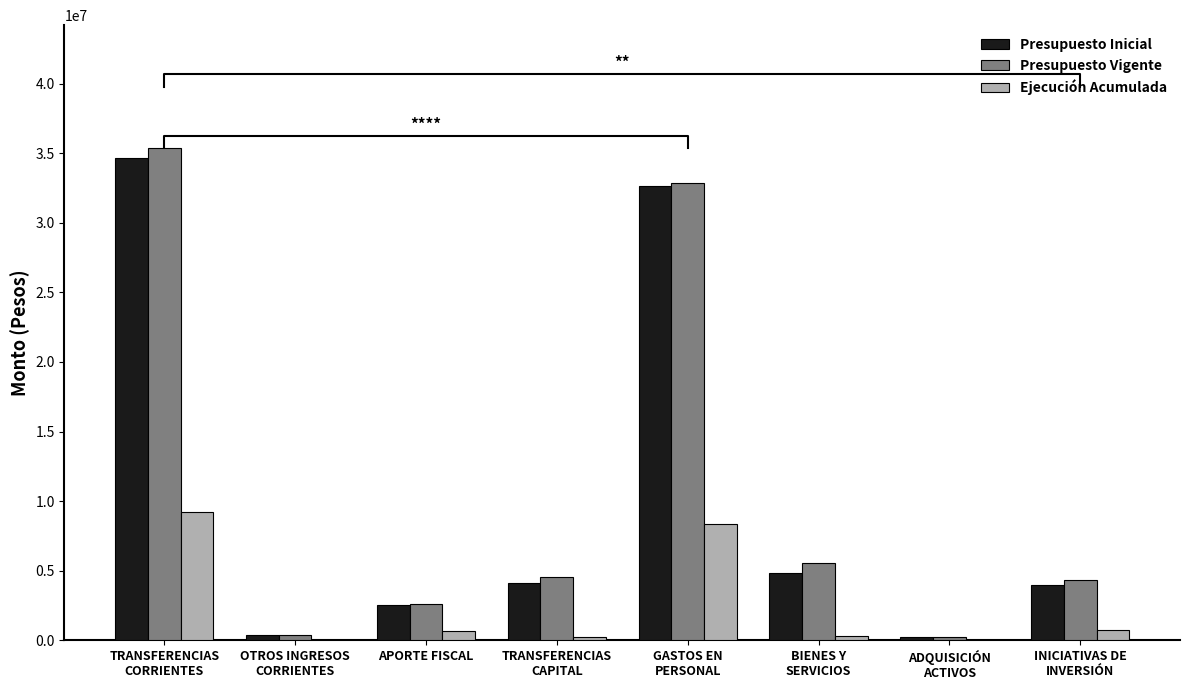

Between BIENES Y
SERVICIOS and GASTOS EN
PERSONAL, which is larger?

GASTOS EN
PERSONAL